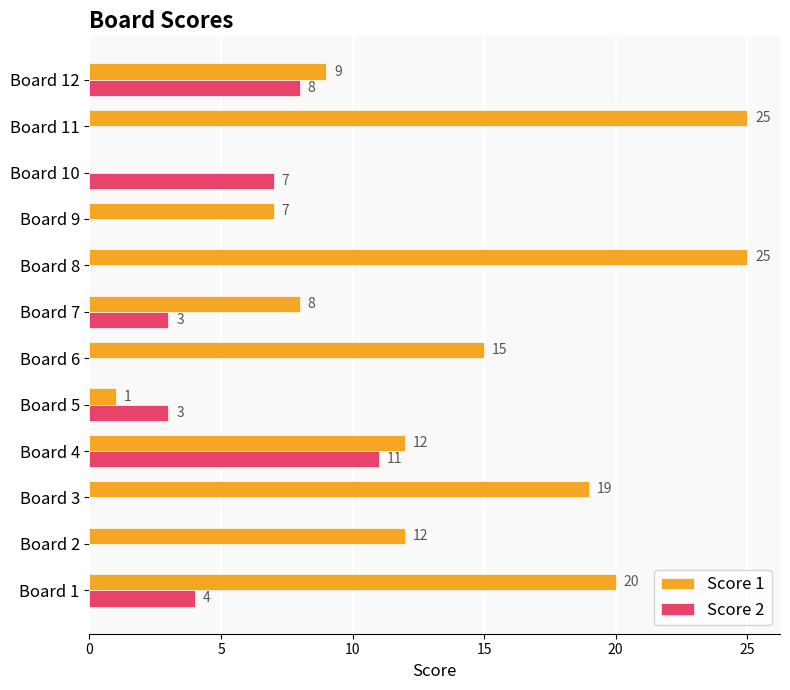

How many categories are shown in the chart?

12